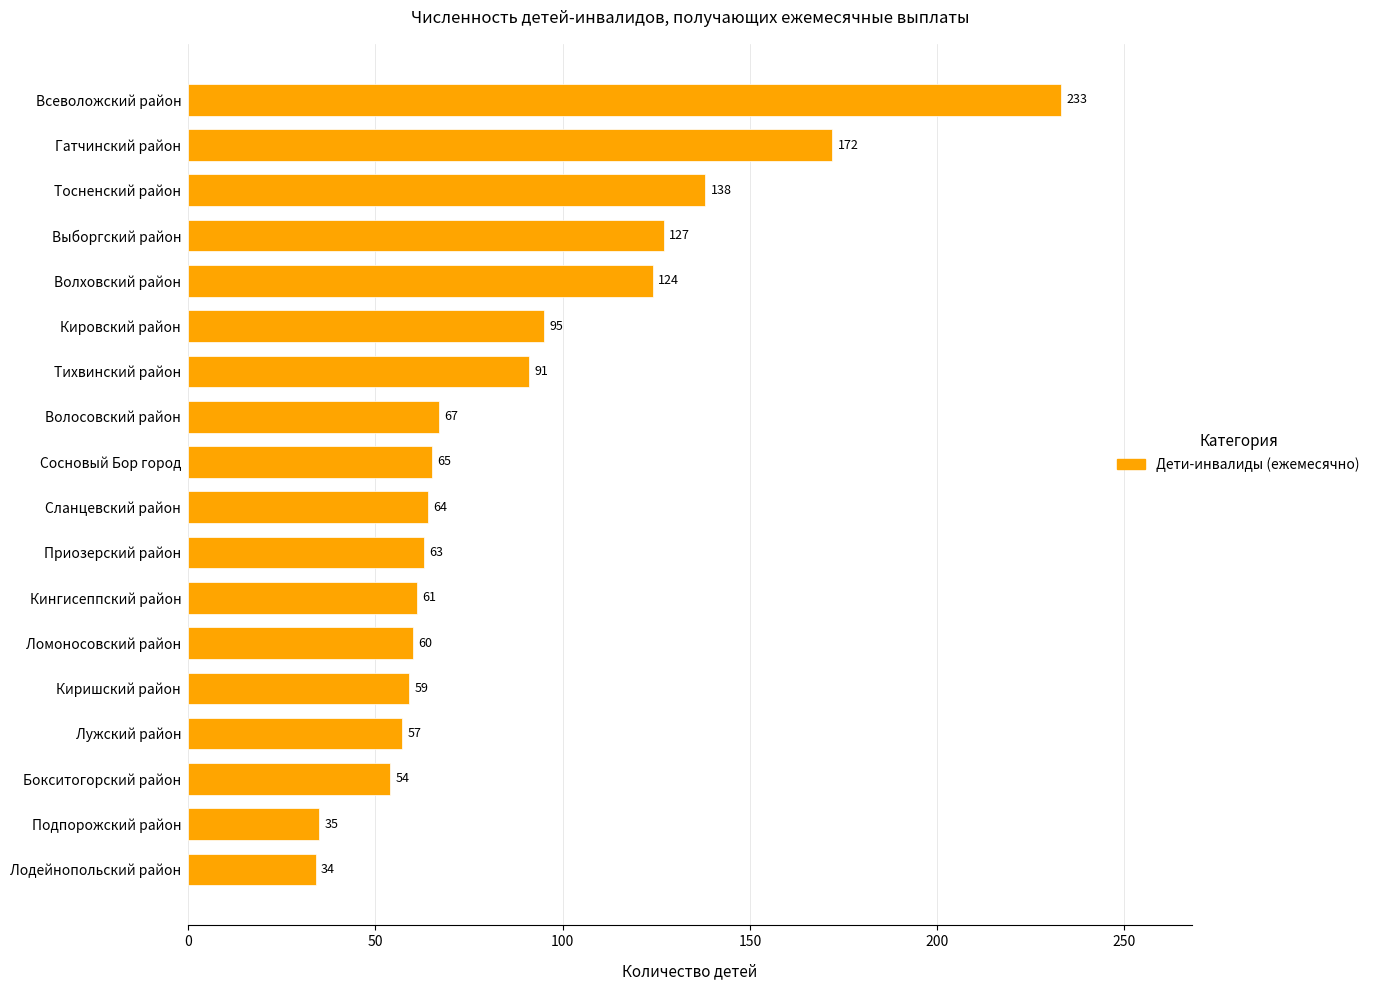

The value at Волосовский район is 17. True or false?

False